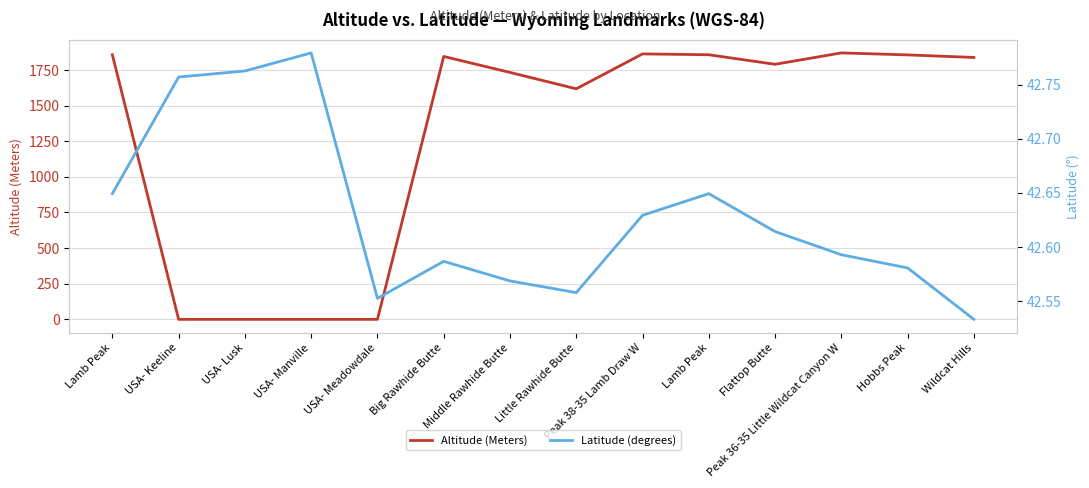

What is the total value across all series at Flattop Butte?

1832.6